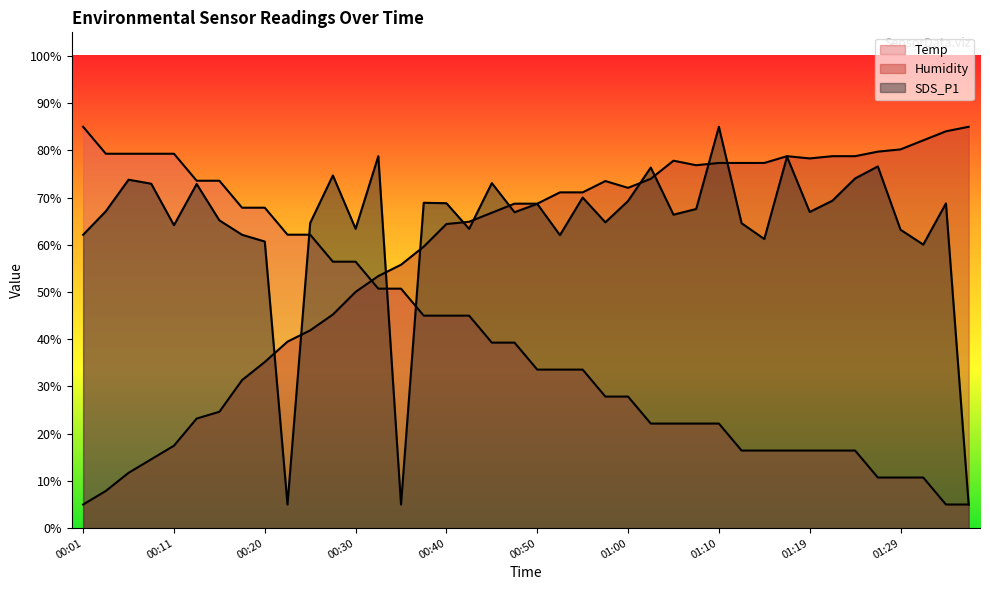

At which category is the sum across all series the highest?

01:10